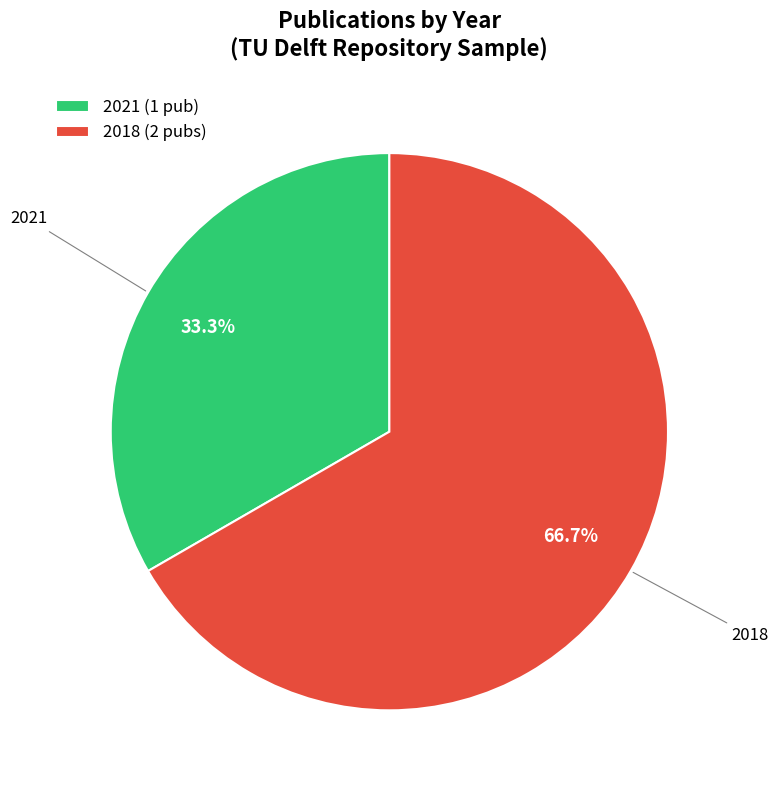

How many segments does this pie chart have?

2